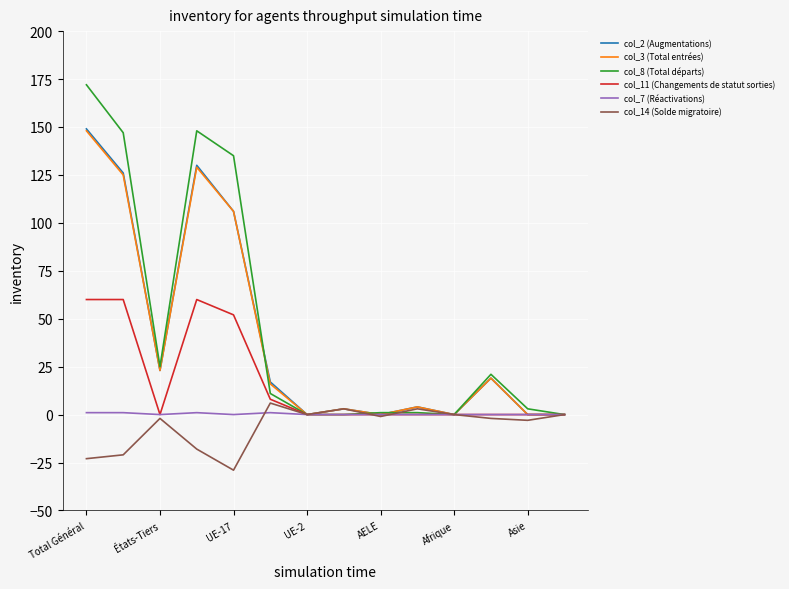

What is the maximum value shown in the chart?

172